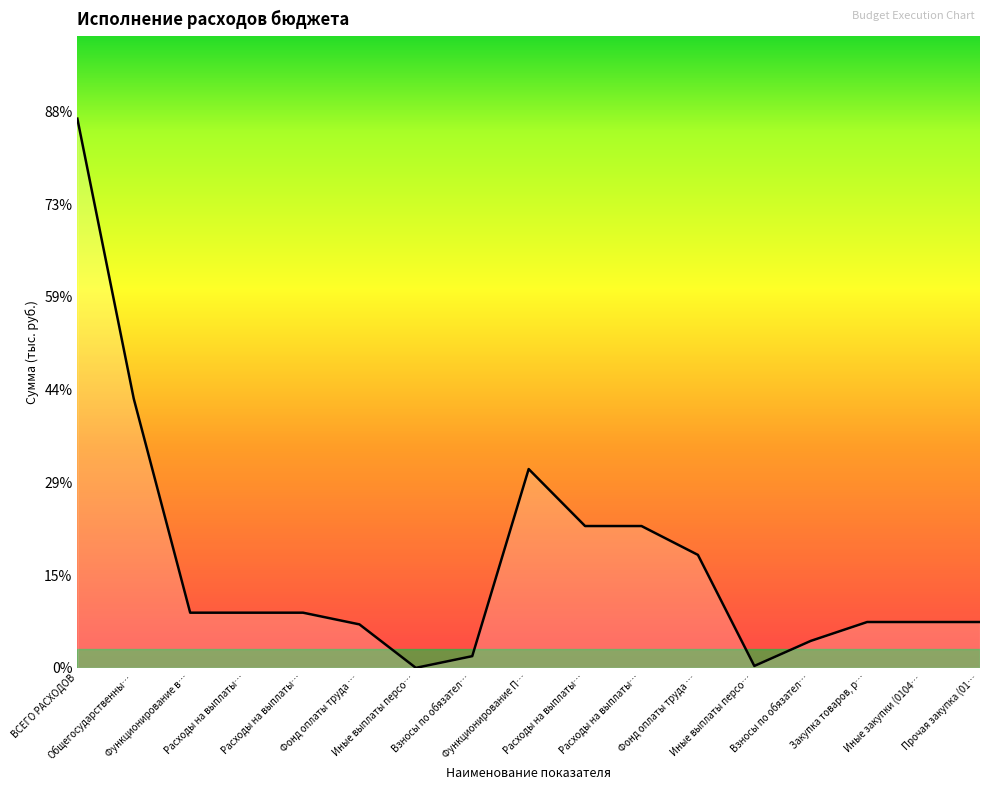

What is the greatest value displayed?

592160.1